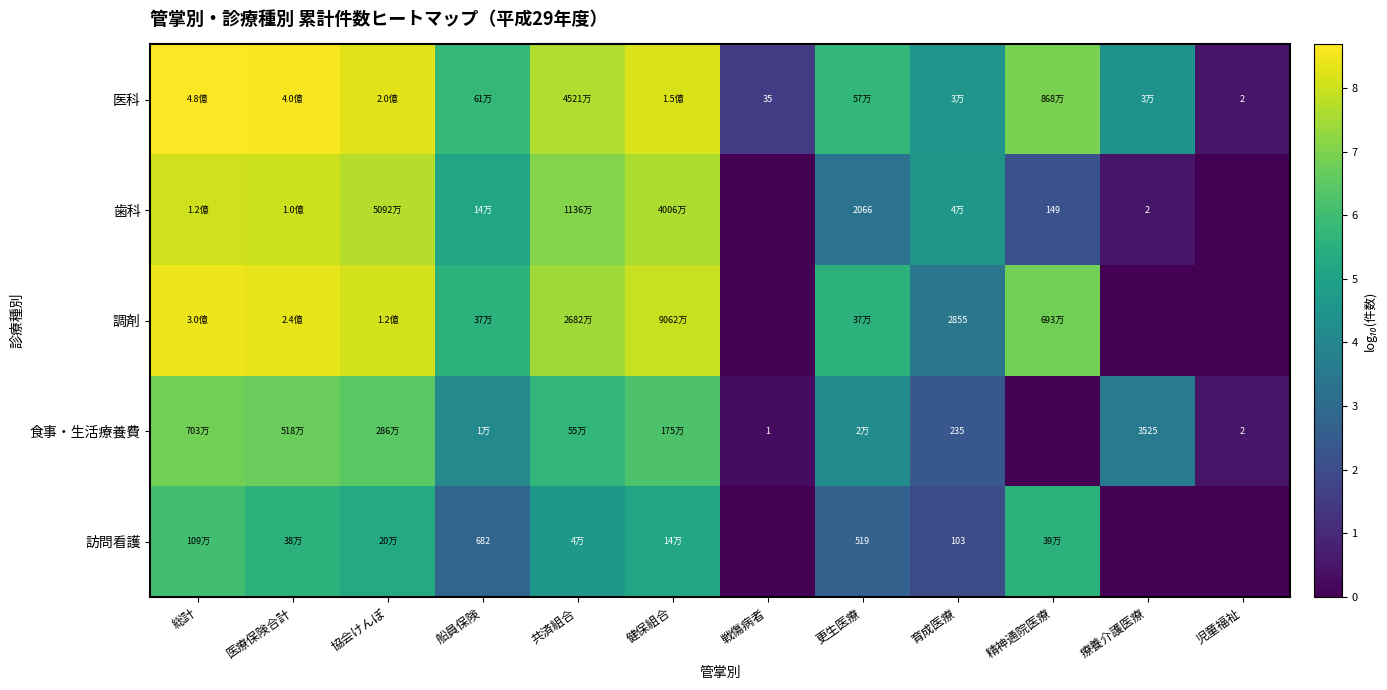

What is the approximate value of 訪問看護 at 育成医療?

2.0